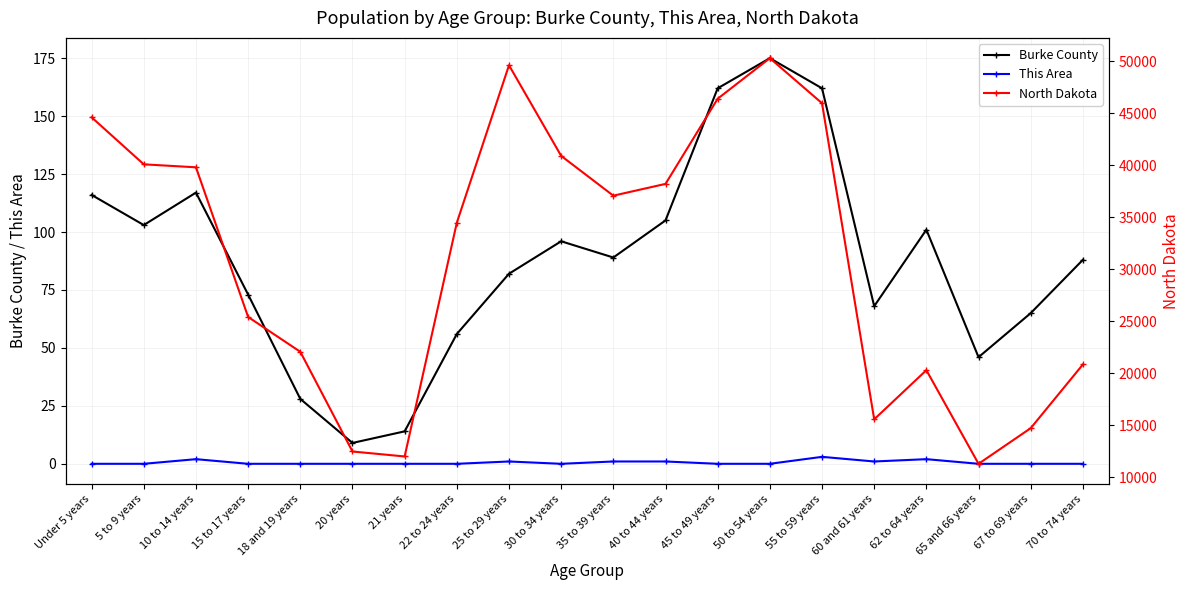

What is the total value across all series at 5 to 9 years?

40179